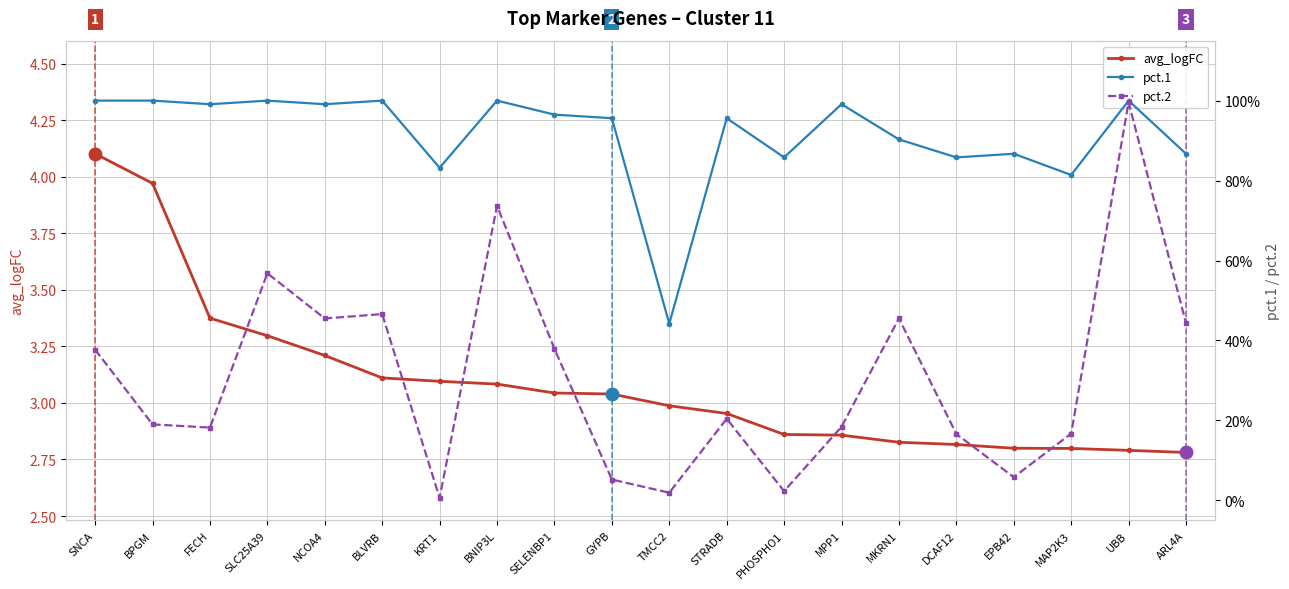

What is the minimum value for avg_logFC?

2.8